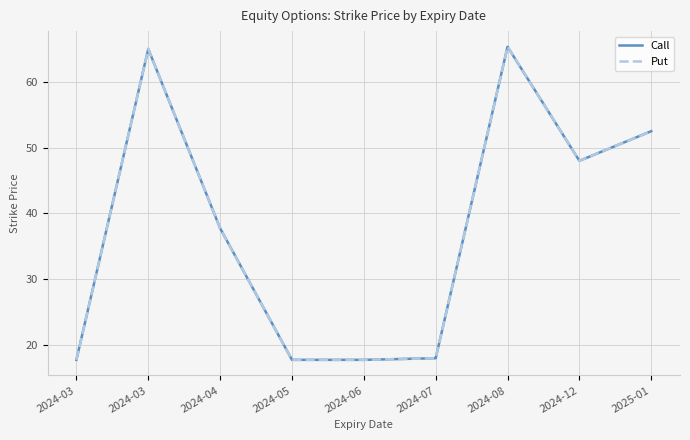

Reading left to right, what are all the values shown in this chart?

Call: 17.8	65.0	37.8	17.8	17.8	18.0	65.3	48.0	52.5
Put: 17.8	65.0	37.8	17.8	17.8	18.0	65.3	48.0	52.5